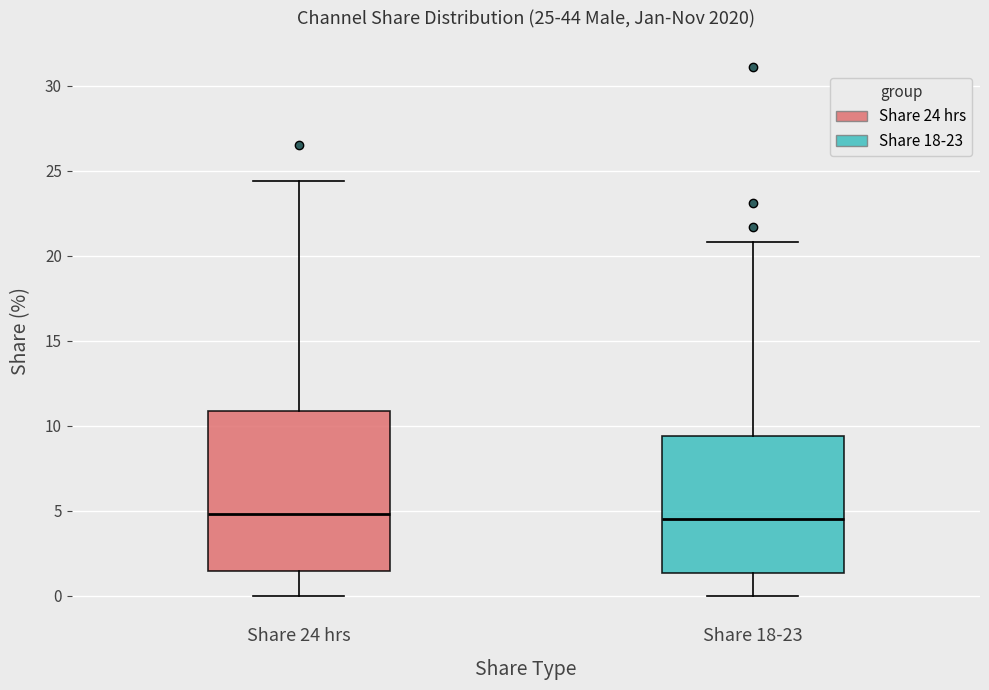

Which box is the tallest, from its lower edge to its upper edge?

Share 24 hrs